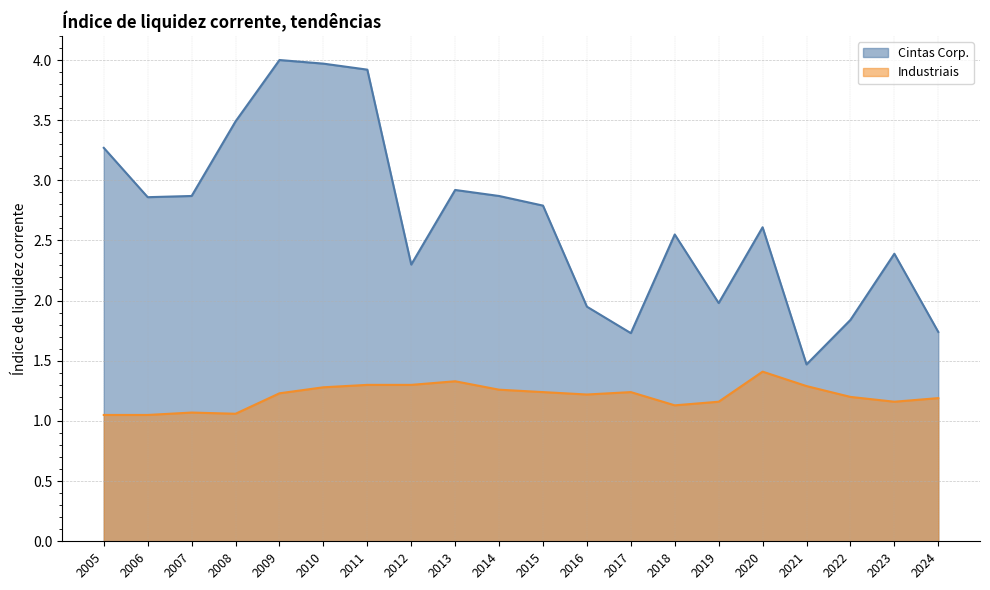

Which category has the highest value in the Cintas Corp. series?

2009